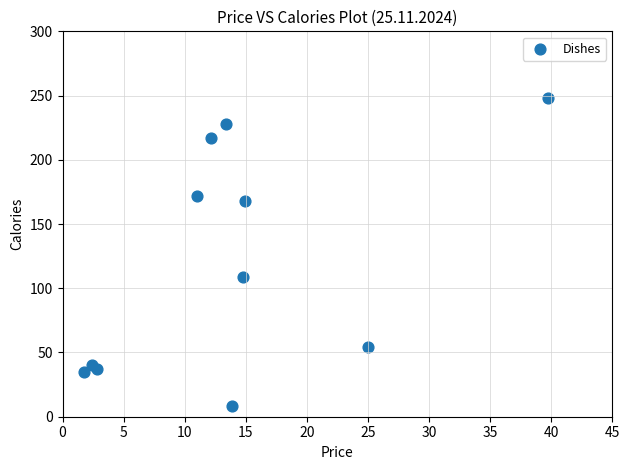

What Y value in the scatter plot is closest to 128?

109.0